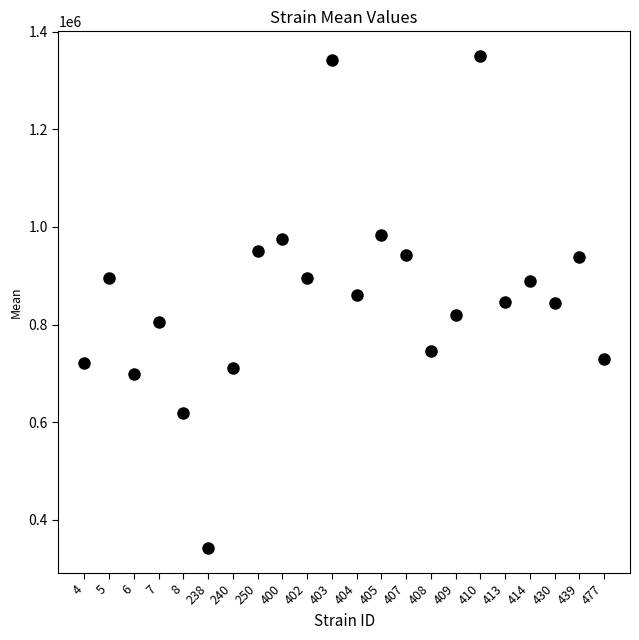

What is the range of Y values (max minus min)?

1008437.5